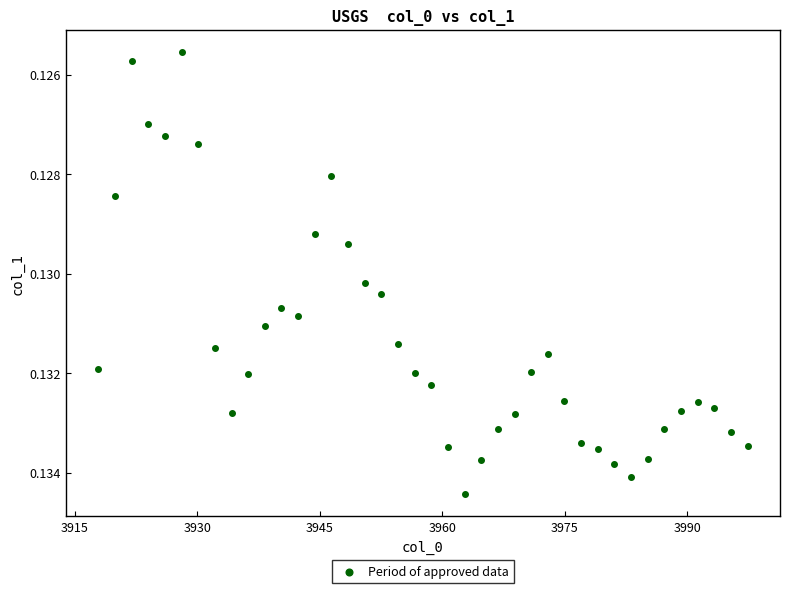

Count the number of points in this scatter plot.

40